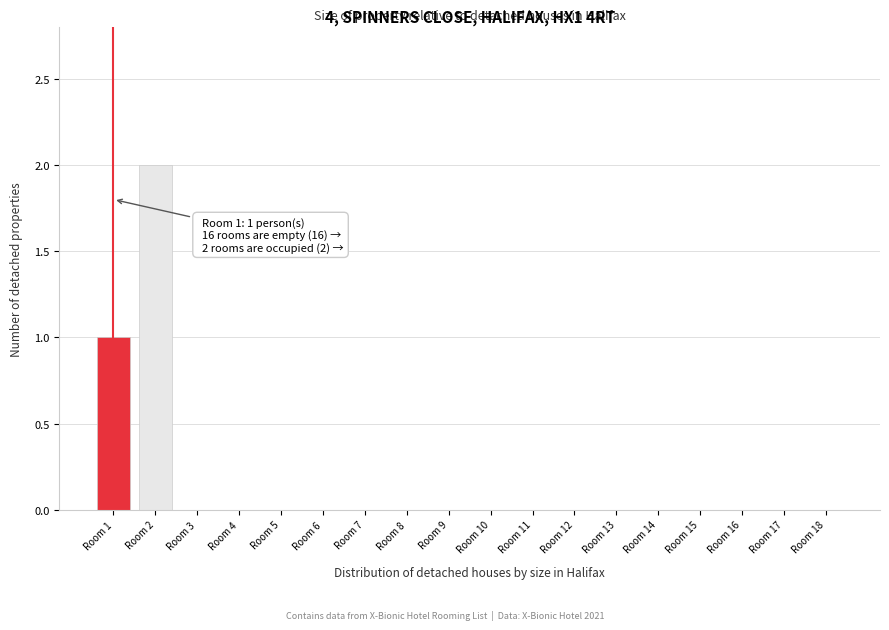

Reading left to right, what are all the values shown in this chart?

Room 1=1	Room 2=2	Room 3=0	Room 4=0	Room 5=0	Room 6=0	Room 7=0	Room 8=0	Room 9=0	Room 10=0	Room 11=0	Room 12=0	Room 13=0	Room 14=0	Room 15=0	Room 16=0	Room 17=0	Room 18=0